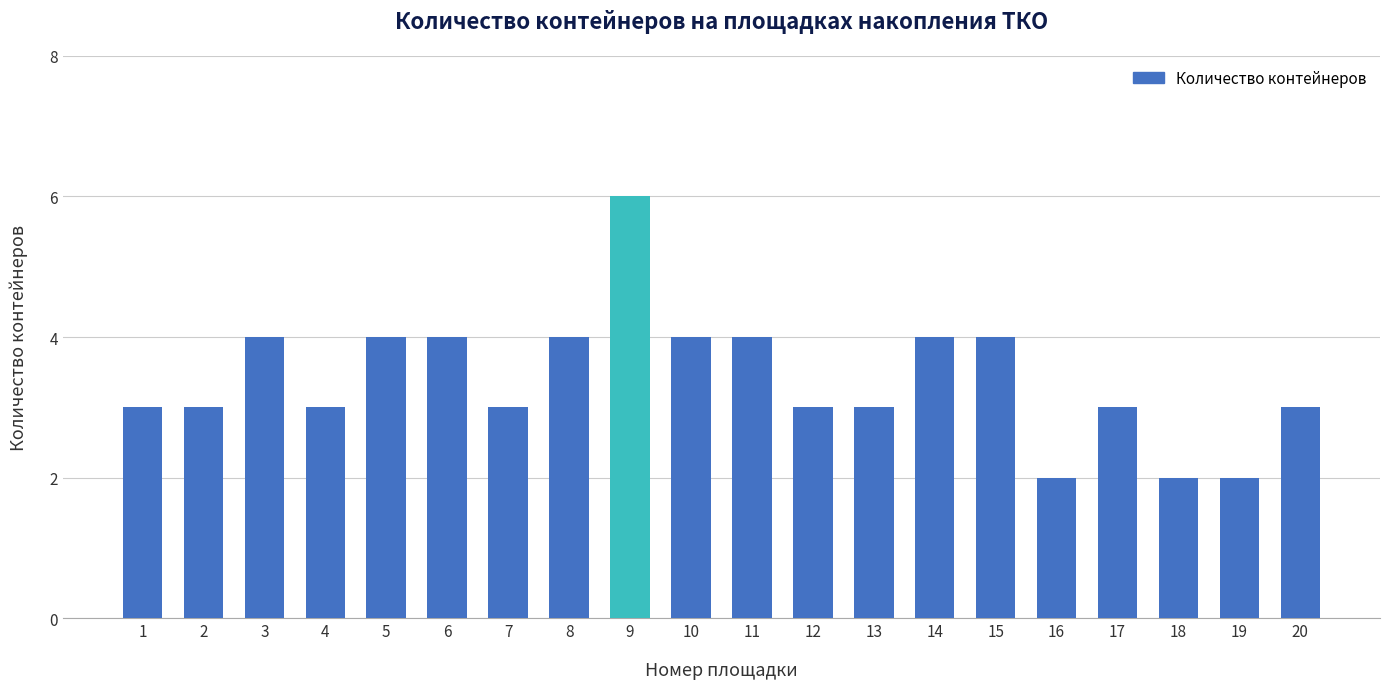

What is the smallest value displayed?

2